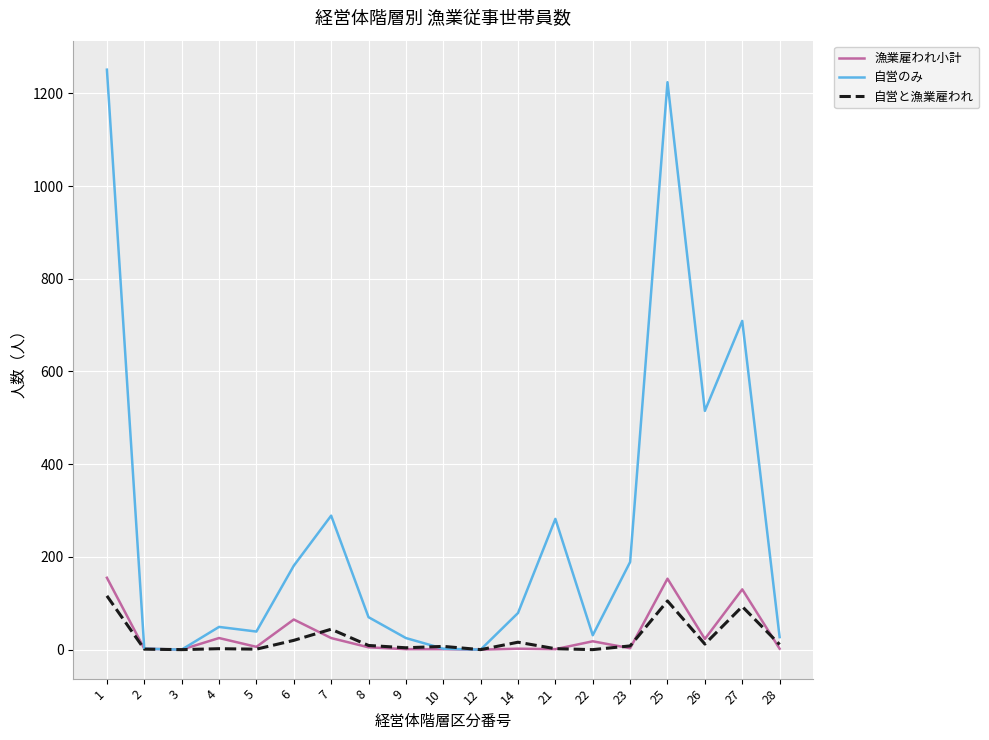

Which series has the largest total across all categories?

自営のみ